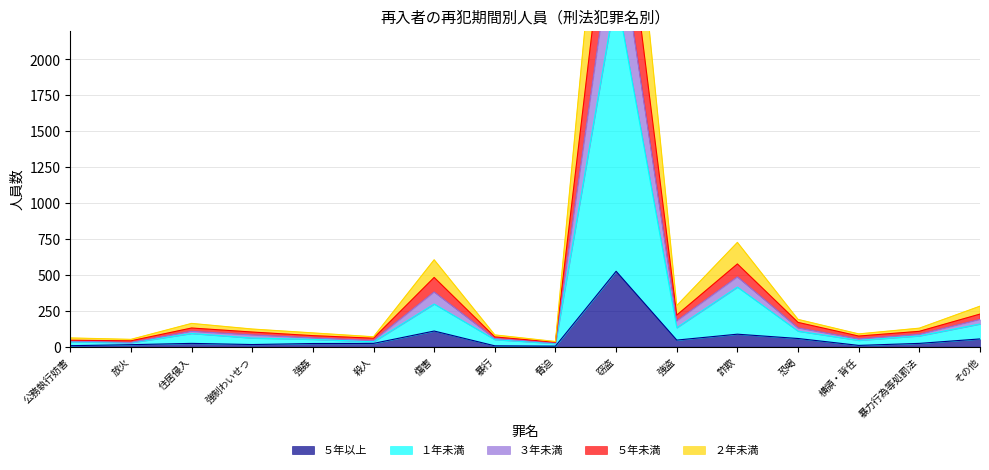

True or false: ３年未満 has more than 2 interior local peaks.

True